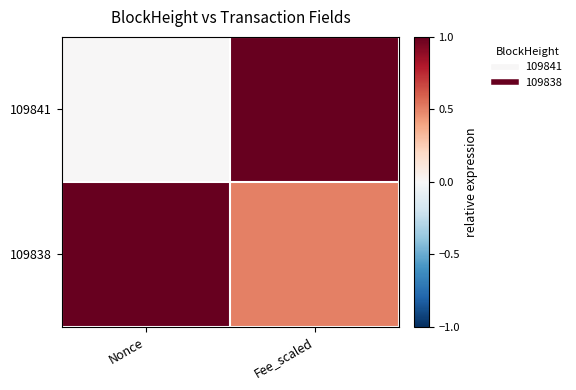

List the series in order of their peak value, lowest first.

109841, 109838